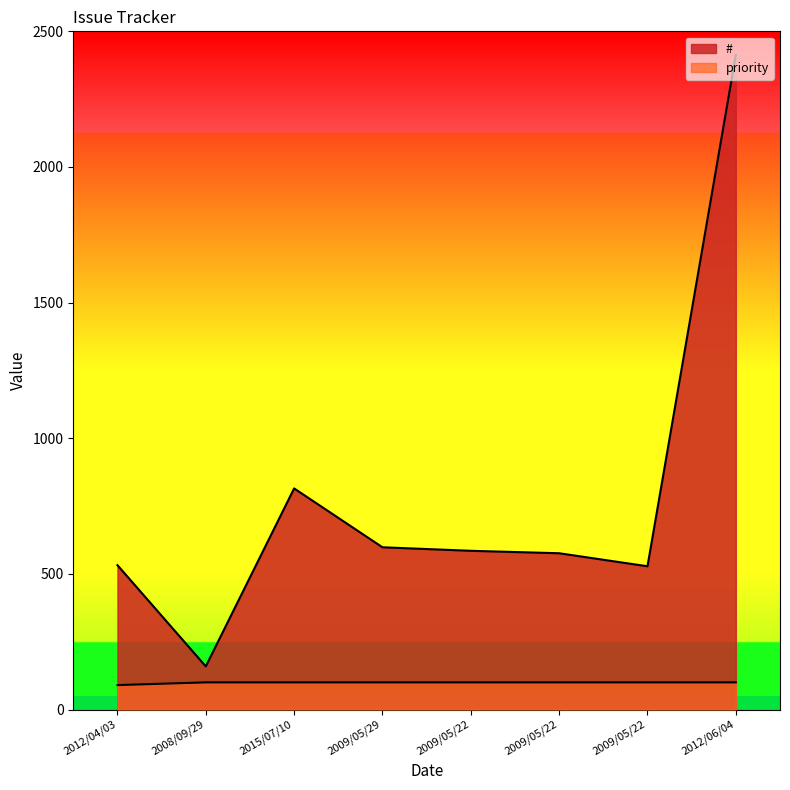

True or false: priority and # intersect in this chart.

False